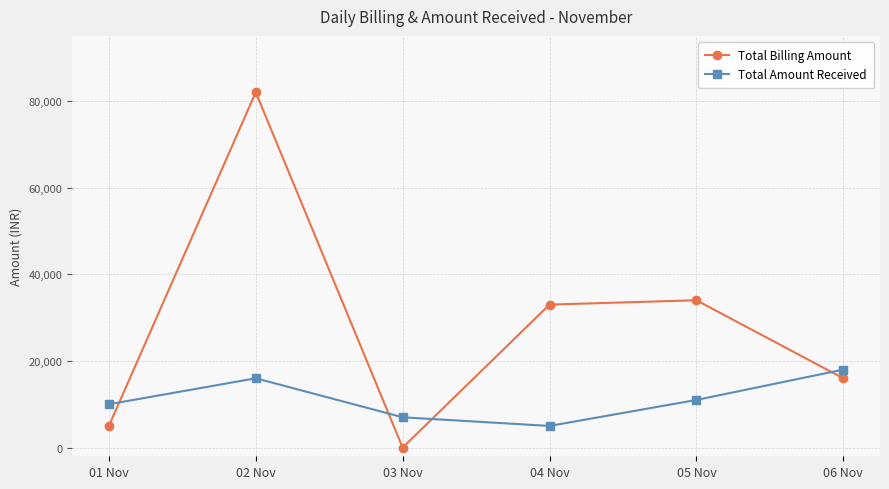

How many Total Amount Received values are between 6999 and 15998?

4